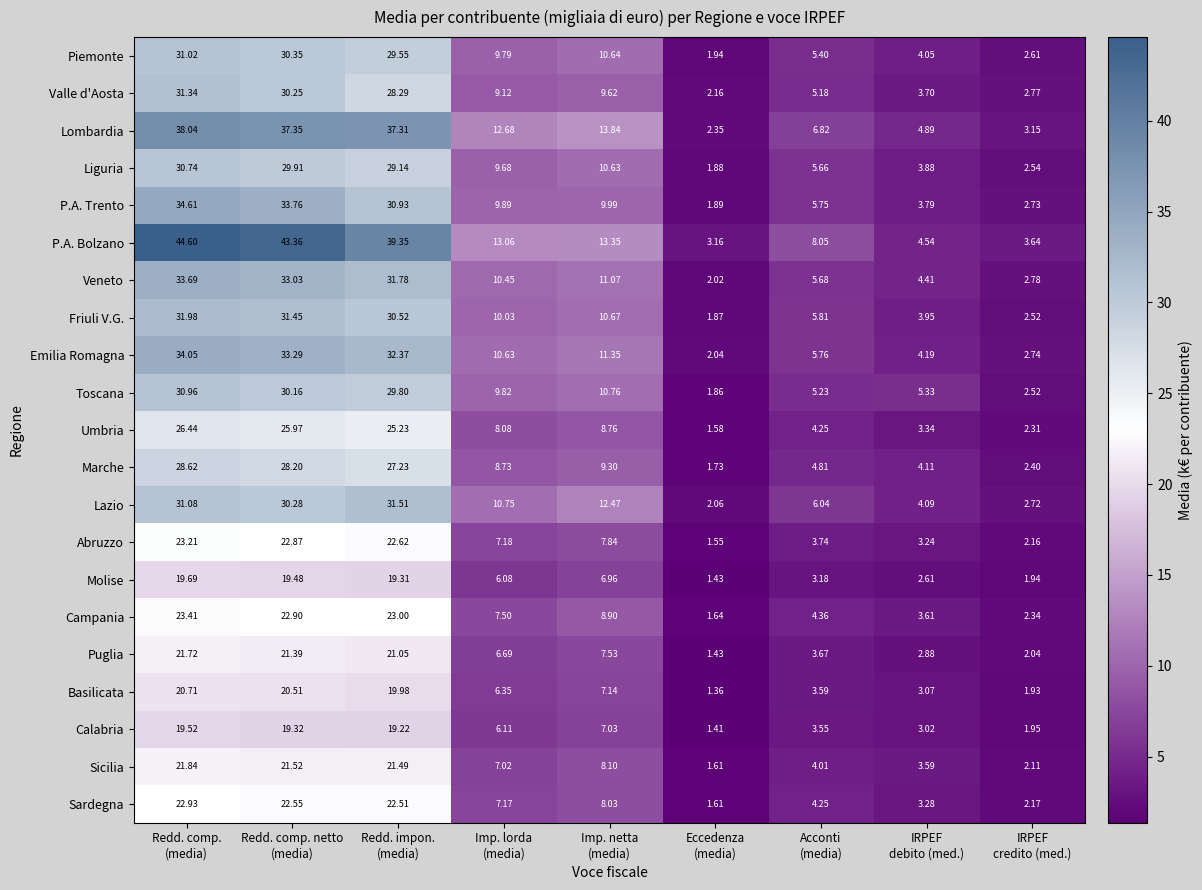

Which series has the largest total across all categories?

P.A. Bolzano